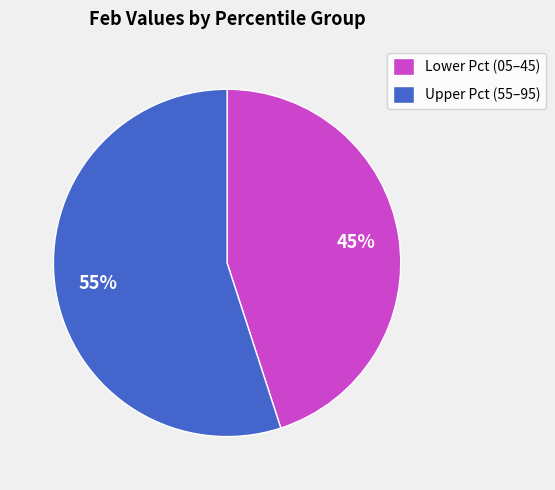

Do Lower Pct (05–45) and Upper Pct (55–95) together represent more than half of the pie?

Yes